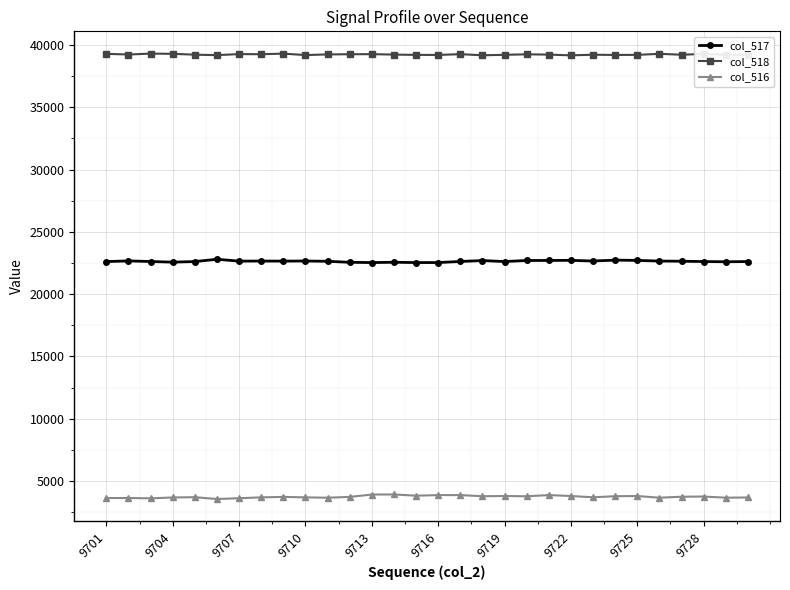

What is the value of the col_517 point at the 24th from the left?

22731